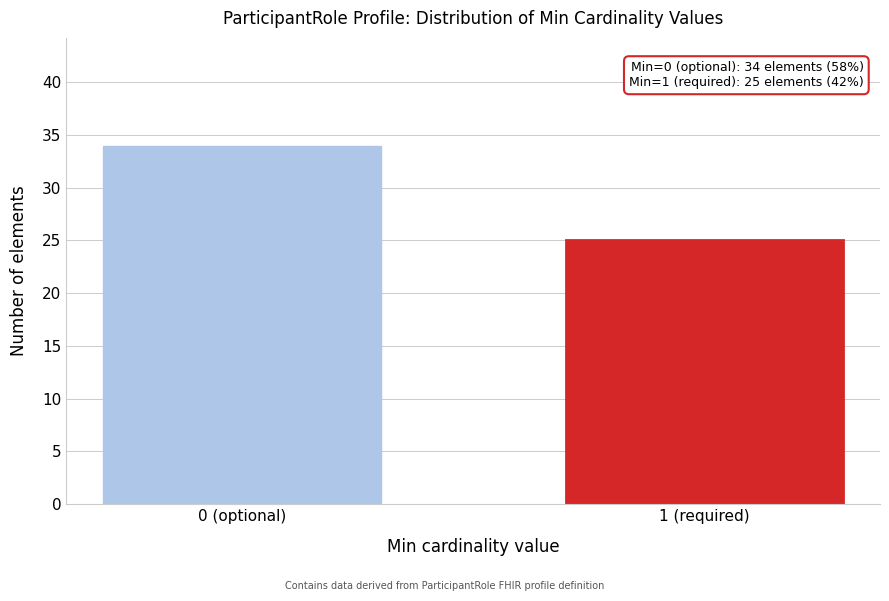

Reading right to left, list all the values displayed in this chart.

1 (required)=25	0 (optional)=34